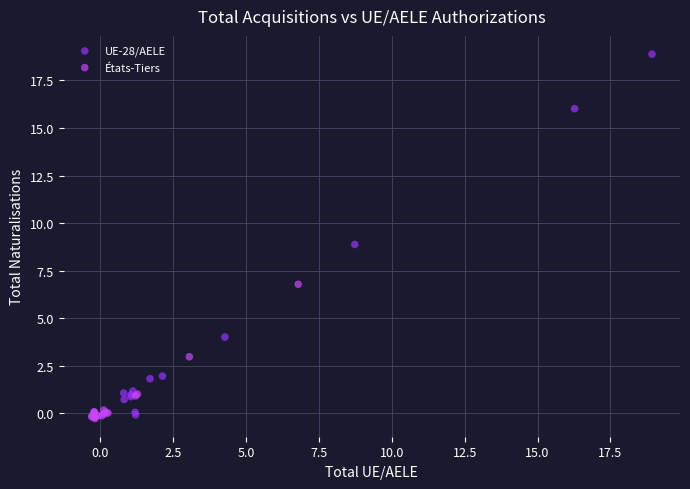

Which series has the largest Y range (max minus min)?

UE-28/AELE